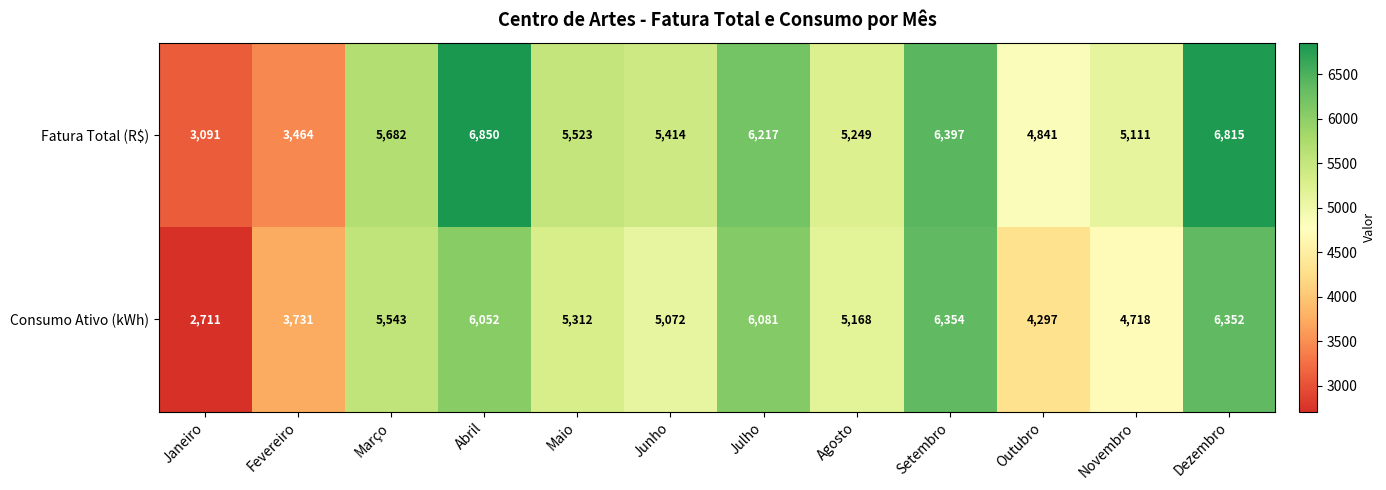

Reading right to left, extract all data points from this chart.

Fatura Total (R$): 6815	5111	4841	6397	5249	6217	5414	5523	6850	5682	3464	3091
Consumo Ativo (kWh): 6352	4718	4297	6354	5168	6081	5072	5312	6052	5543	3731	2711